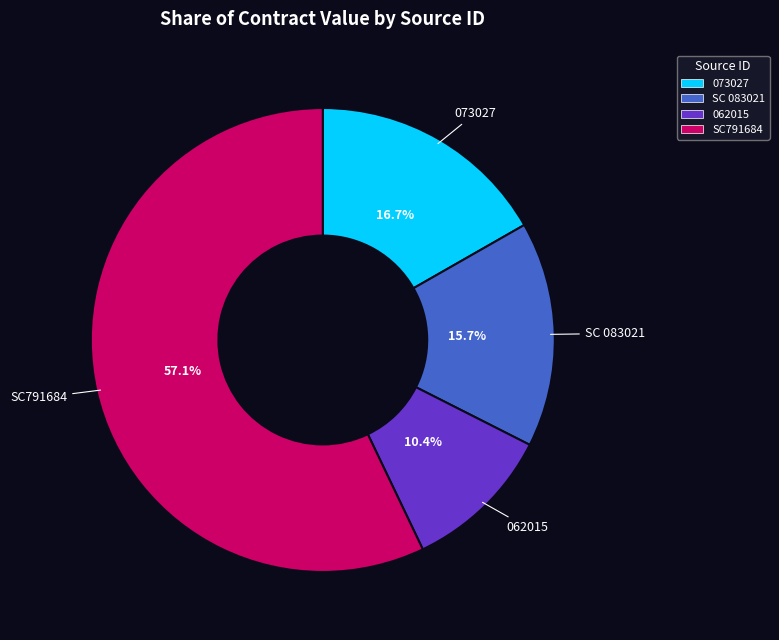

The 062015 slice represents 18% of the pie. True or false?

False